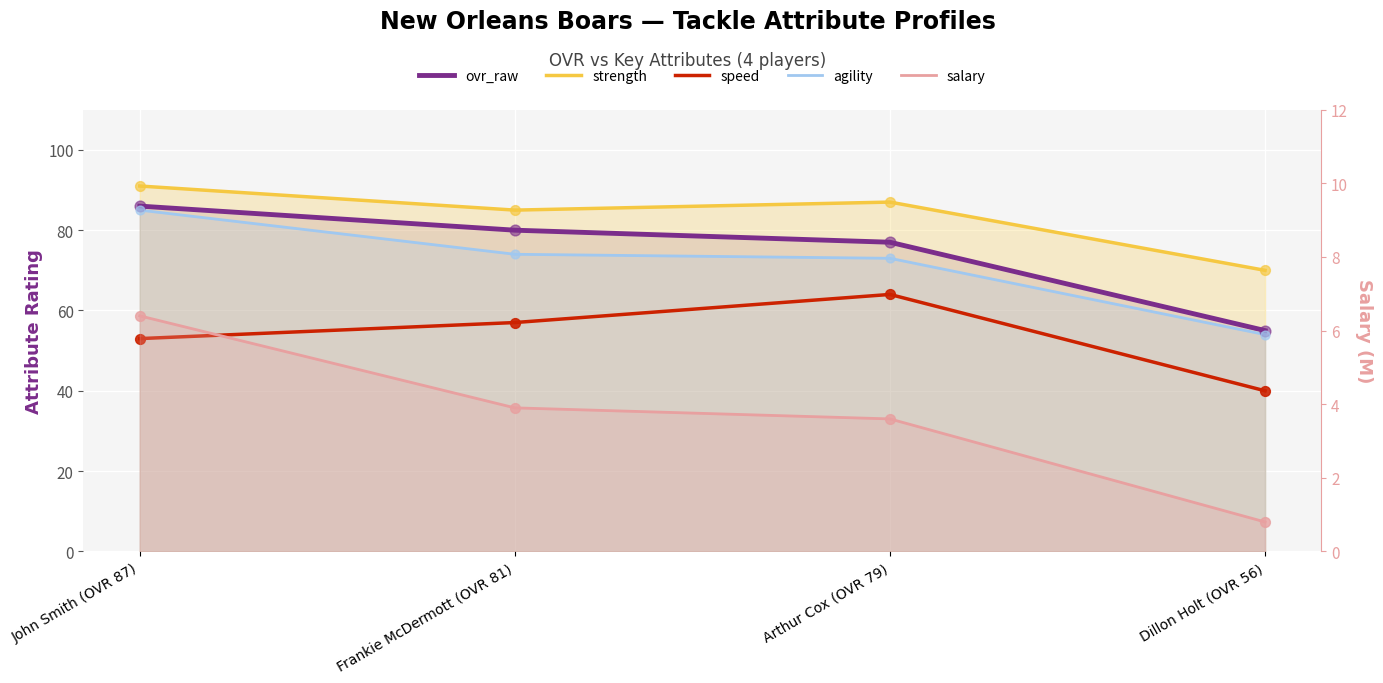

Which series reaches the minimum Y coordinate?

salary